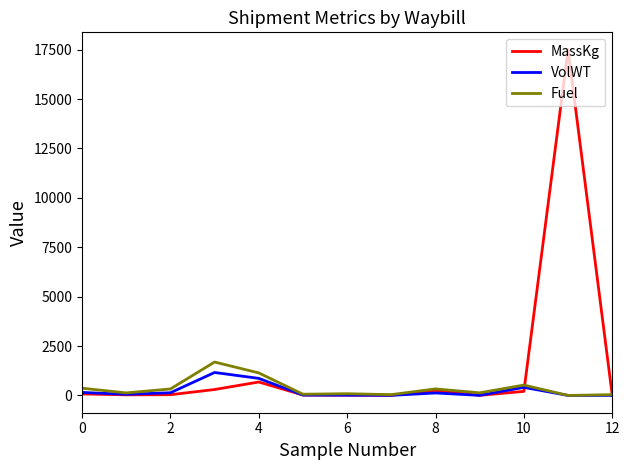

At how many categories does at least one series exceed 4853?

1